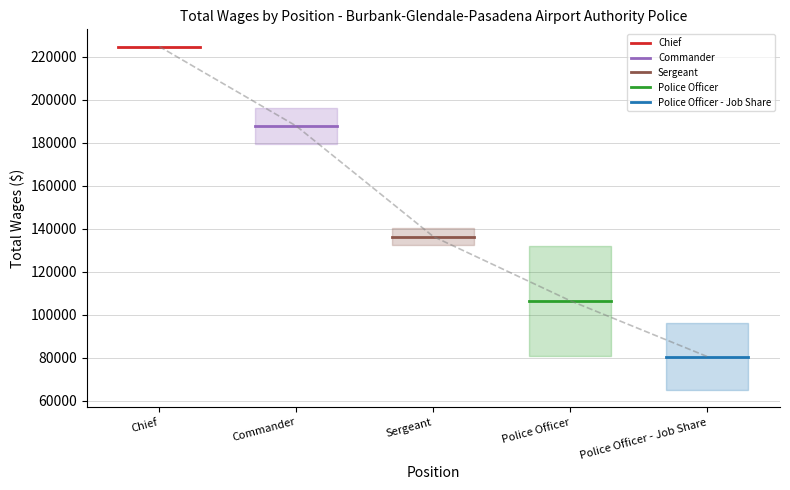

Which series has the largest total across all categories?

Chief